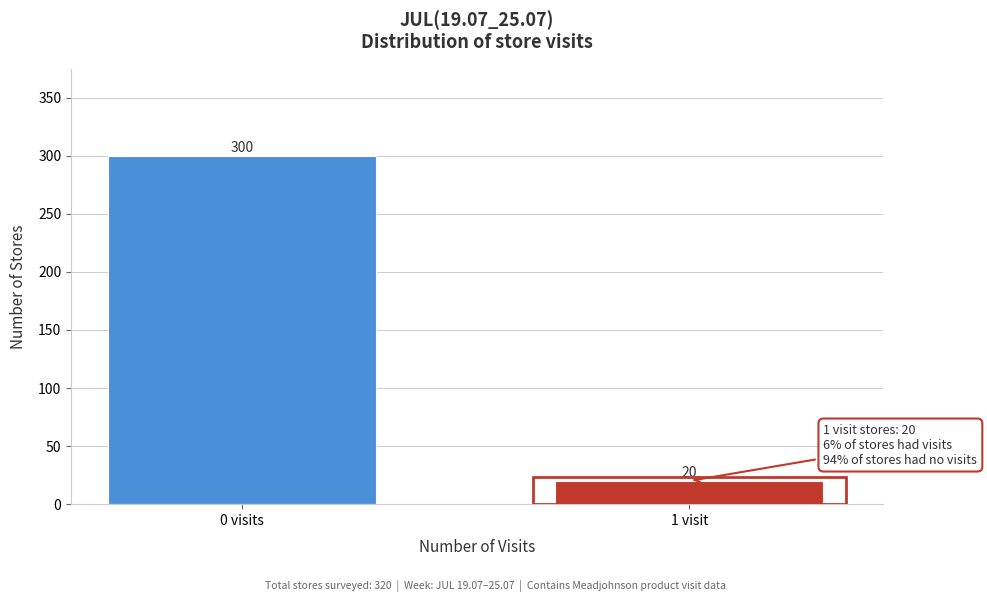

Reading left to right, list all the values displayed in this chart.

300	20